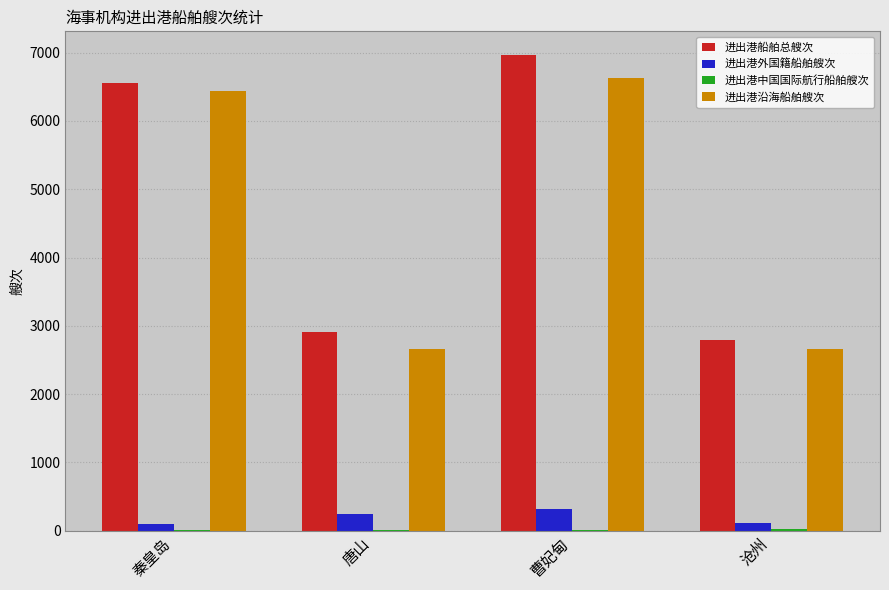

What is the sum of all 进出港船舶总艘次 values?

19228